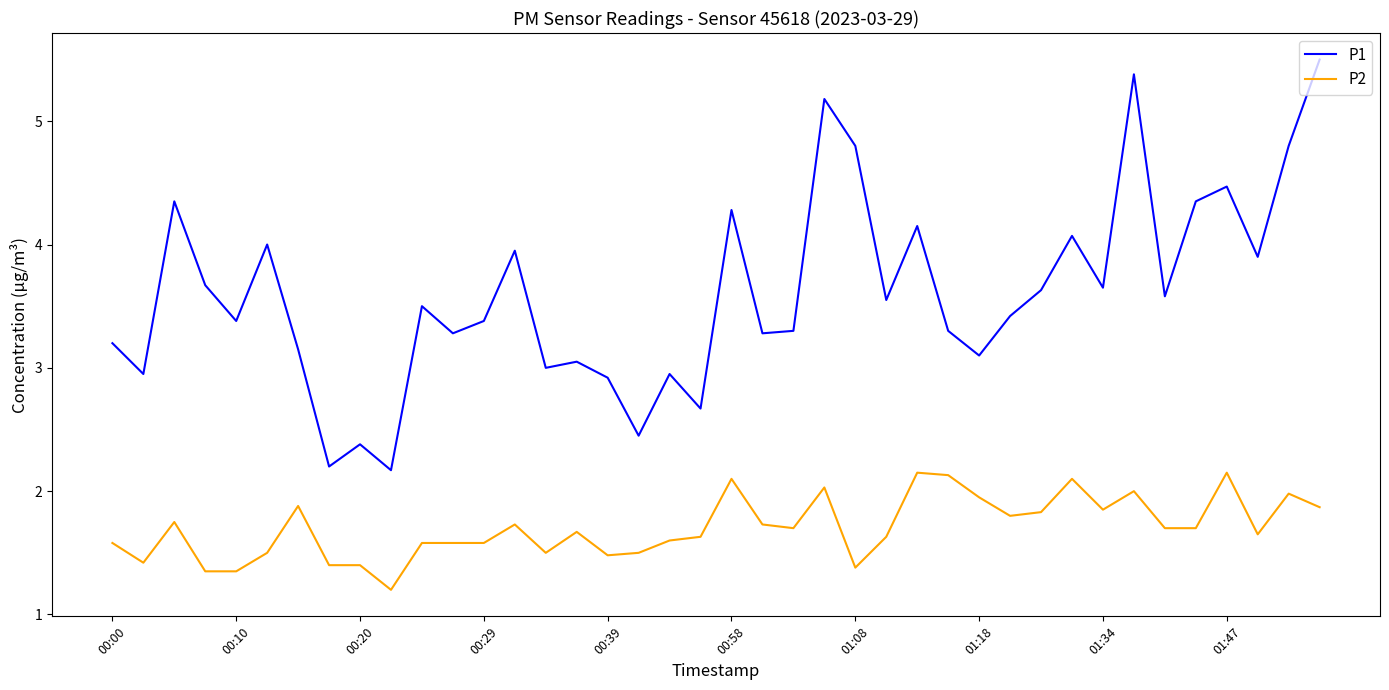

True or false: P1 and P2 intersect in this chart.

False